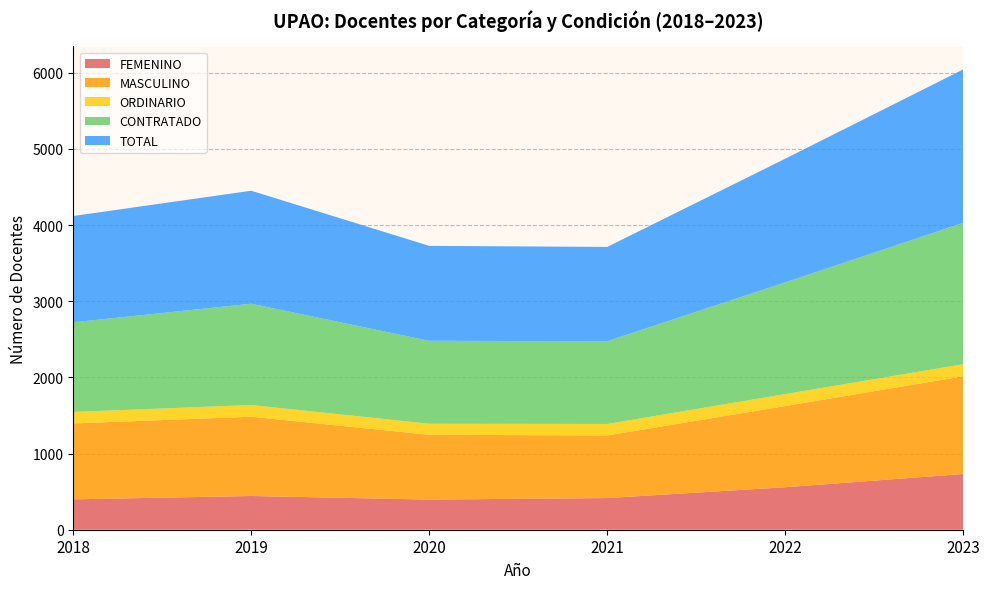

Reading left to right, what are all the values shown in this chart?

FEMENINO: 399	443	396	416	558	732
MASCULINO: 997	1041	851	822	1066	1283
ORDINARIO: 151	154	145	151	157	159
CONTRATADO: 1177	1330	1089	1087	1467	1856
TOTAL: 1396	1484	1247	1238	1624	2015